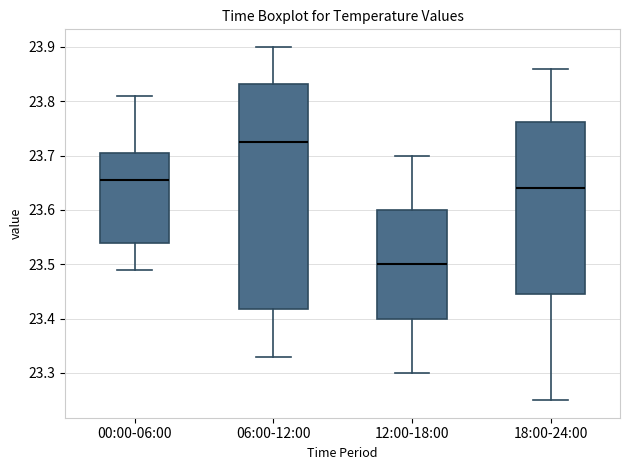

Reading left to right, read every box against the y-axis: the position of its median line, the range the box covers, and the ends of its whiskers. The values are not printed on the chart, so give them approximately, as read against the axis.

00:00-06:00: median 23.66, box 23.54 to 23.71, whiskers 23.49 to 23.81
06:00-12:00: median 23.73, box 23.42 to 23.83, whiskers 23.33 to 23.90
12:00-18:00: median 23.50, box 23.40 to 23.60, whiskers 23.30 to 23.70
18:00-24:00: median 23.64, box 23.45 to 23.76, whiskers 23.25 to 23.86